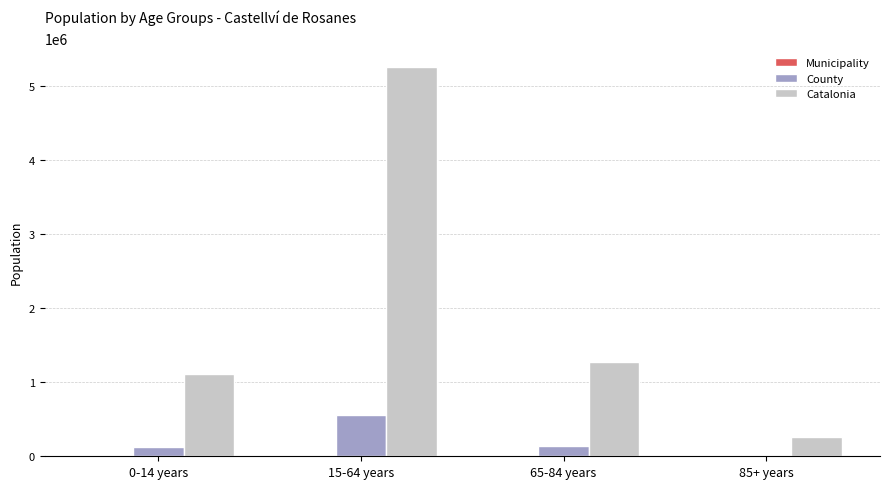

What is the sum of all County values?

840572